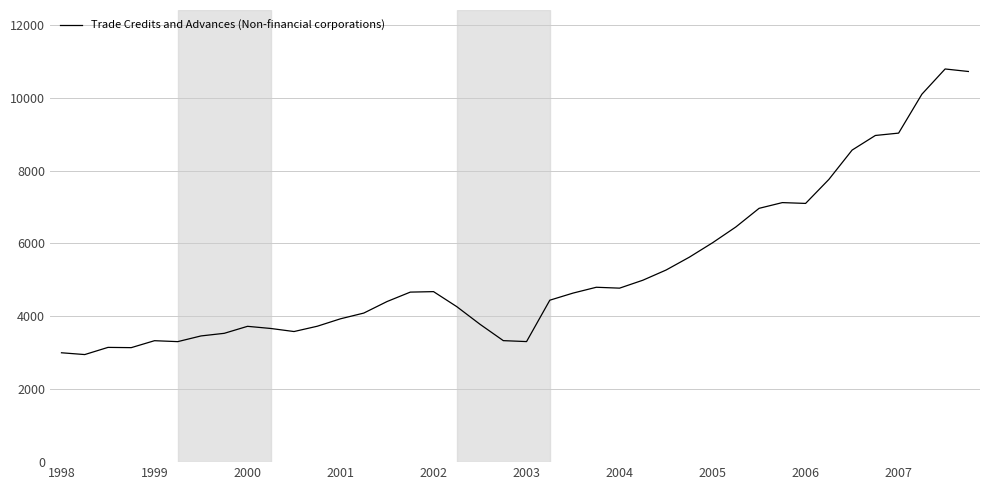

What is the smallest value displayed?

2951.5